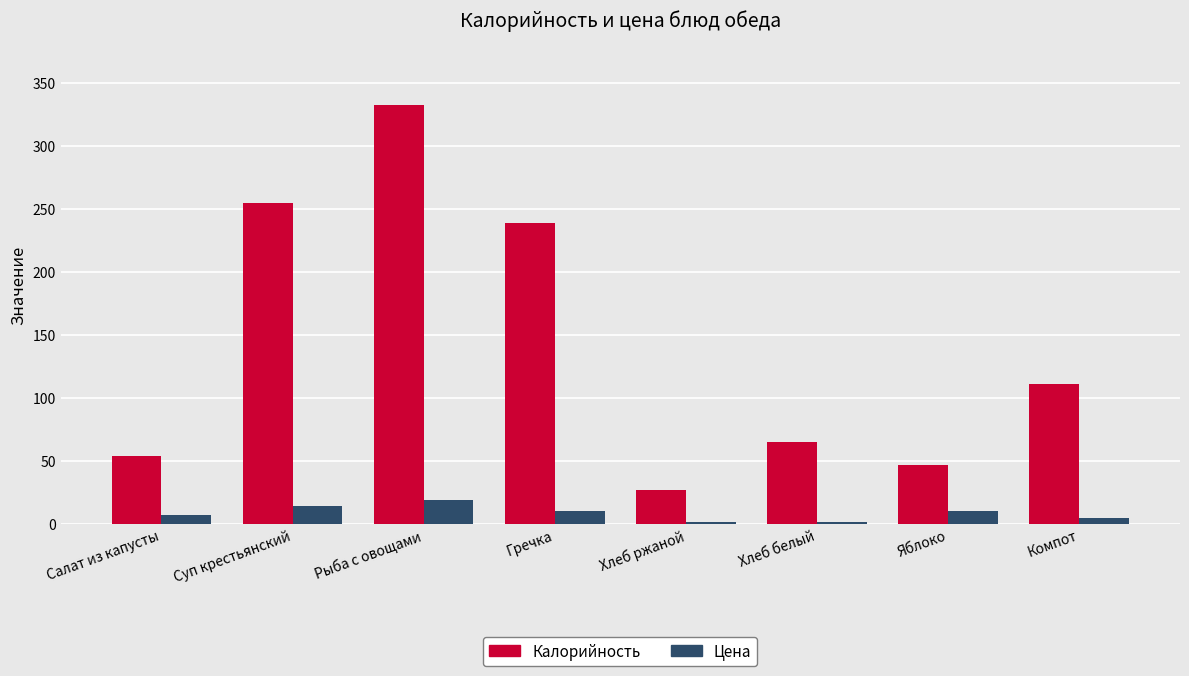

What is the difference between the Калорийность values at Компот and Салат из капусты?

57.0